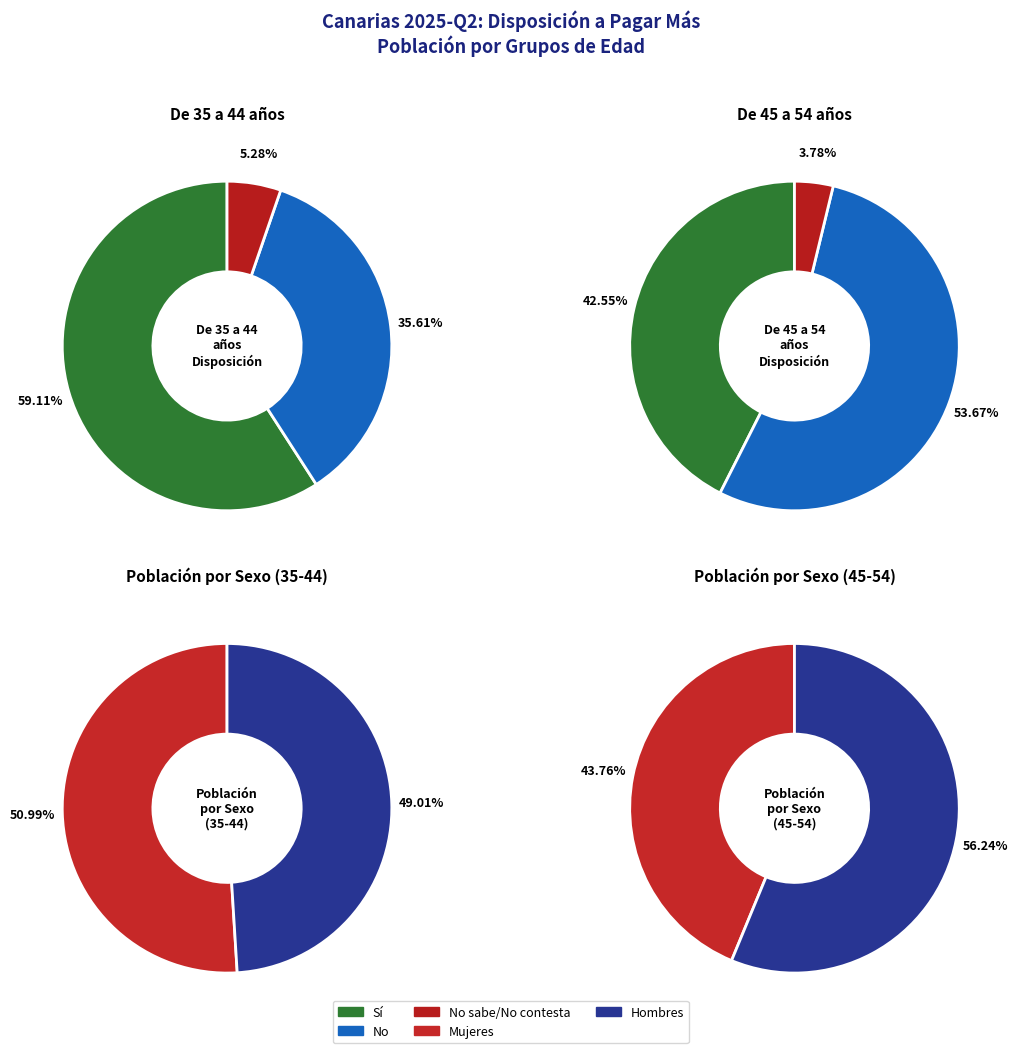

What portion of the pie excludes 0?

40.9%